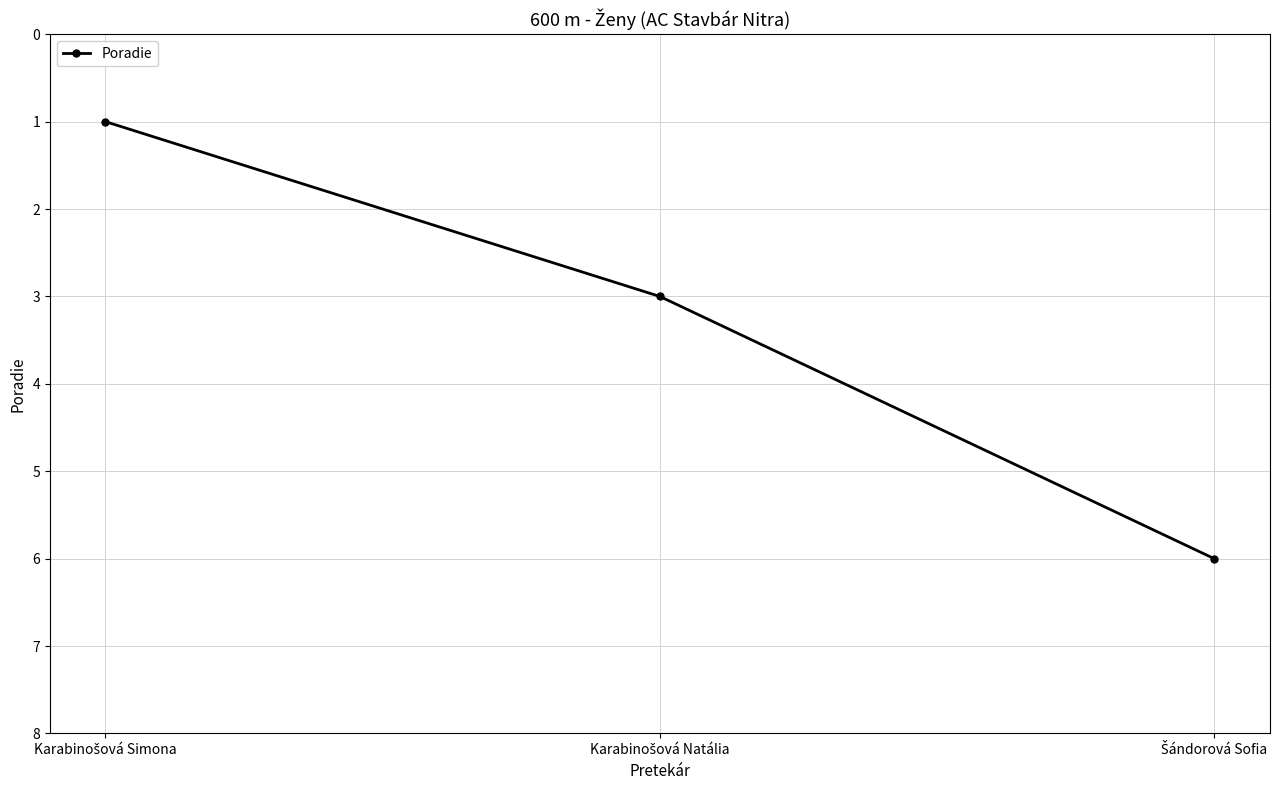

What is the value of the 2nd point from the left?

3